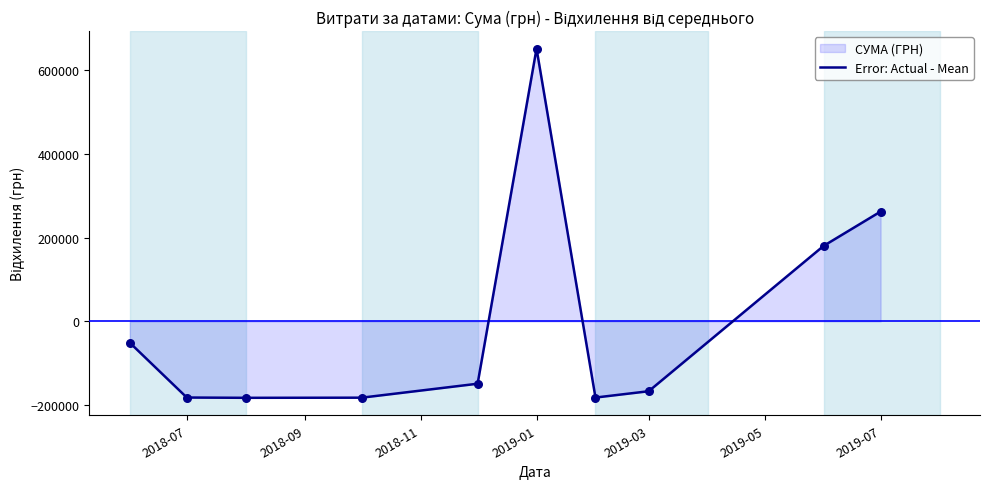

What is the change in value from 2019-01 to 2019-07?

-389214.0